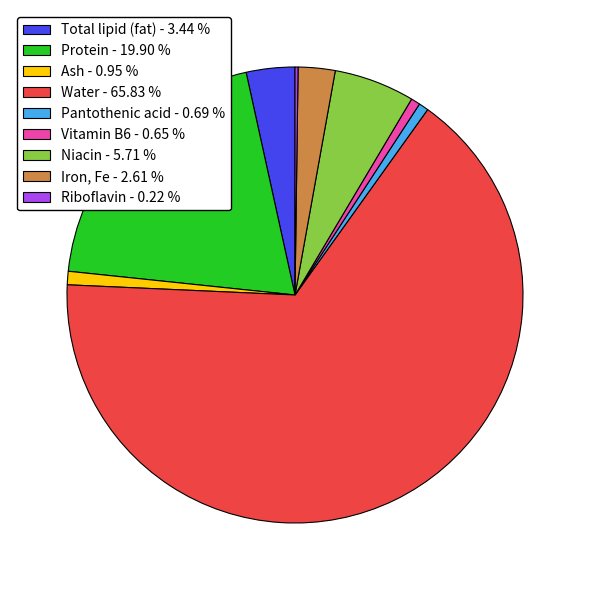

Is there any slice that represents more than half of the pie?

Yes